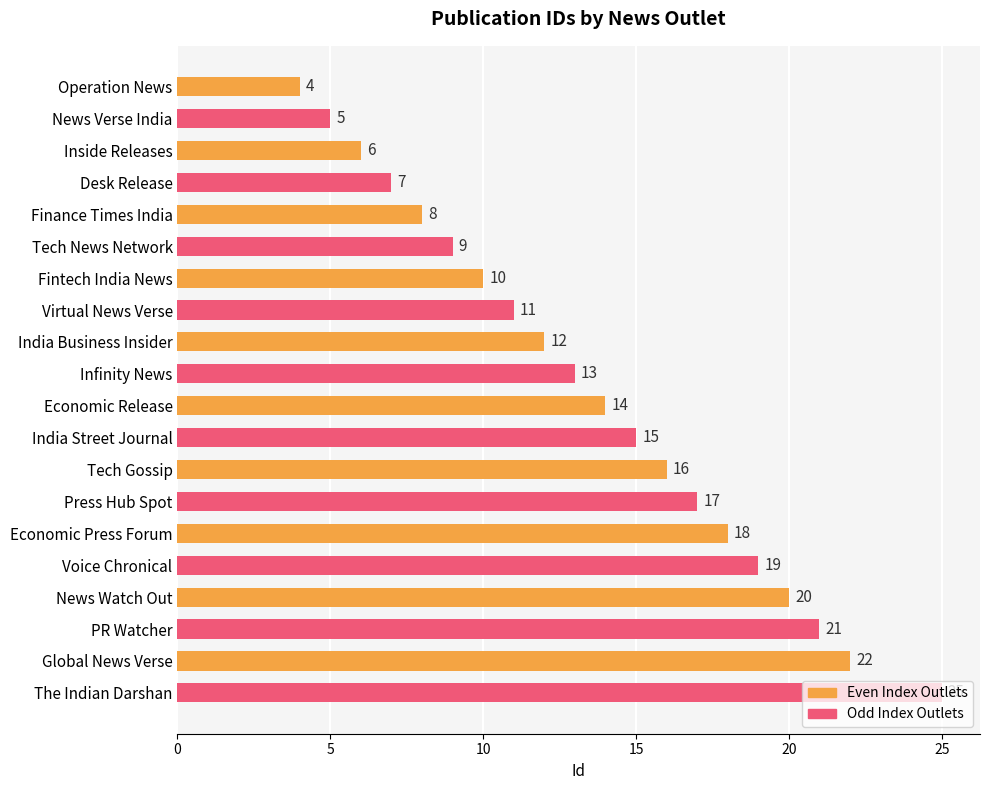

True or false: the data shows 16 at Tech Gossip.

True